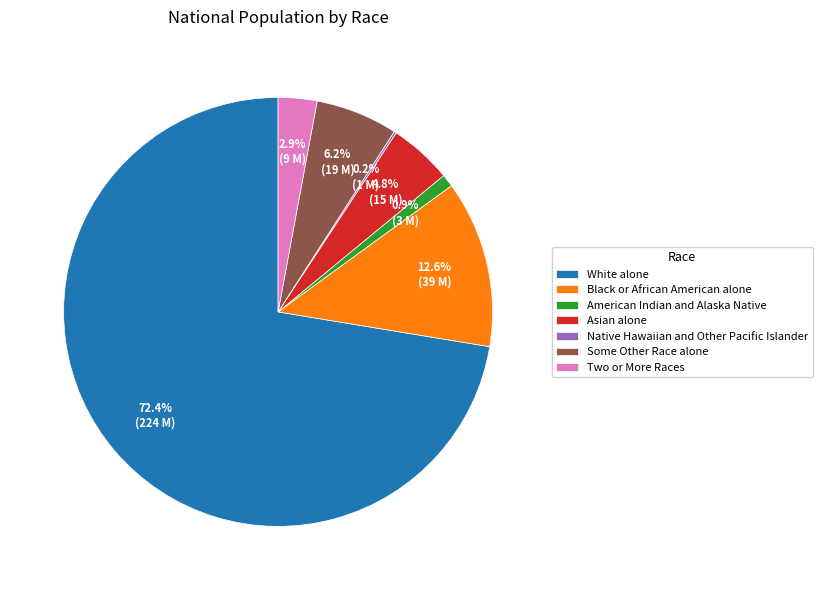

How much of the chart is everything except Some Other Race alone?

93.8%